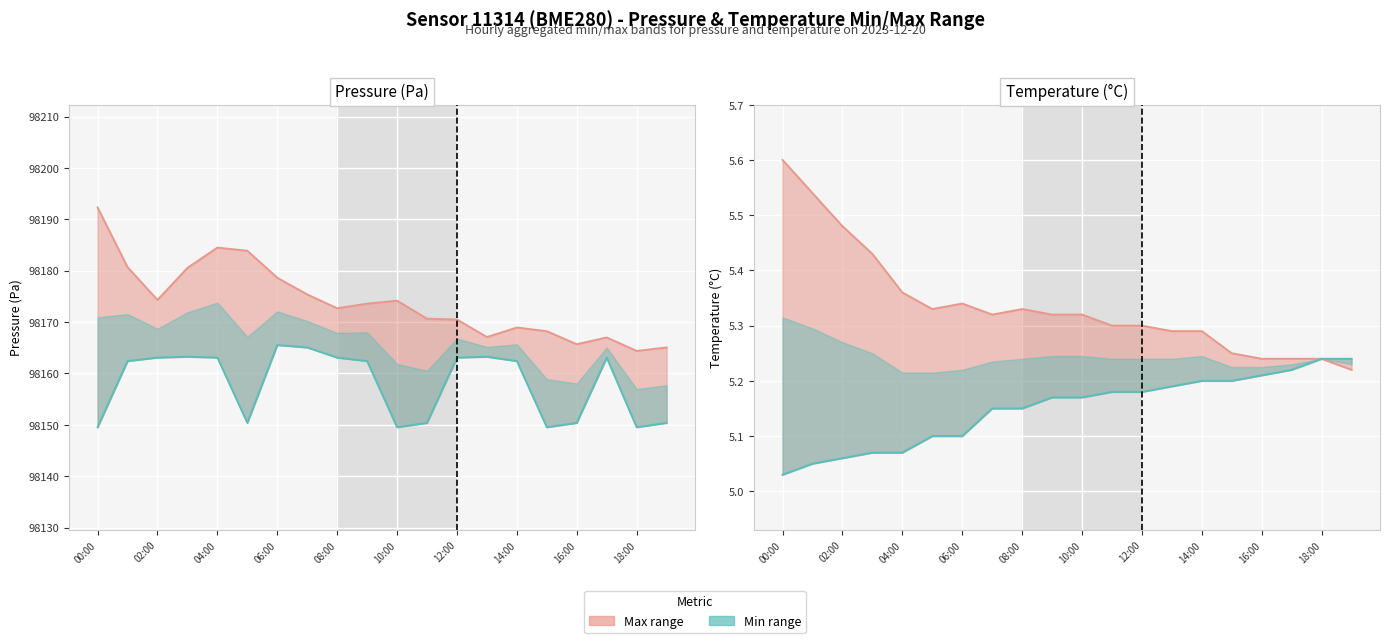

How many values in the Pressure max series exceed 98173?

10